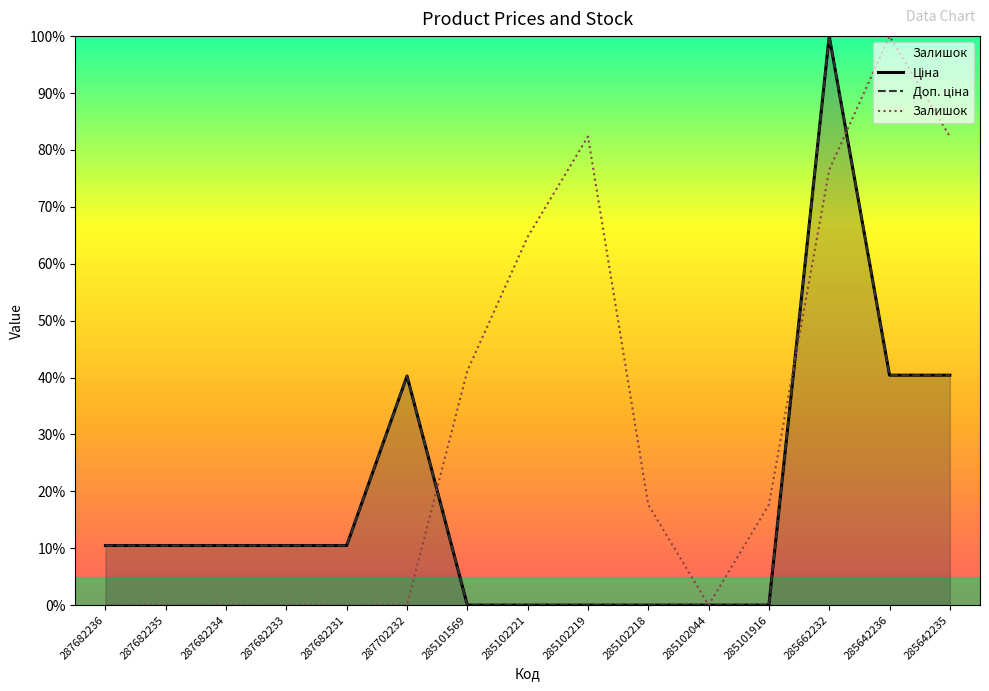

What is the difference between the maximum and second lowest values in the Доп. ціна series?

100.0